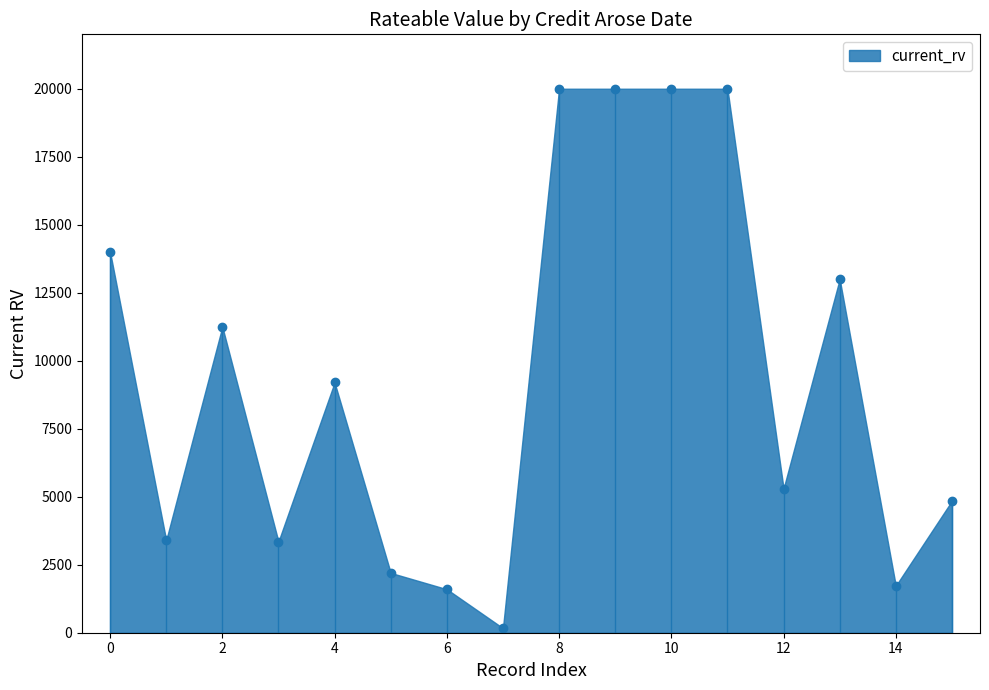

Does the chart have visible grid lines?

No